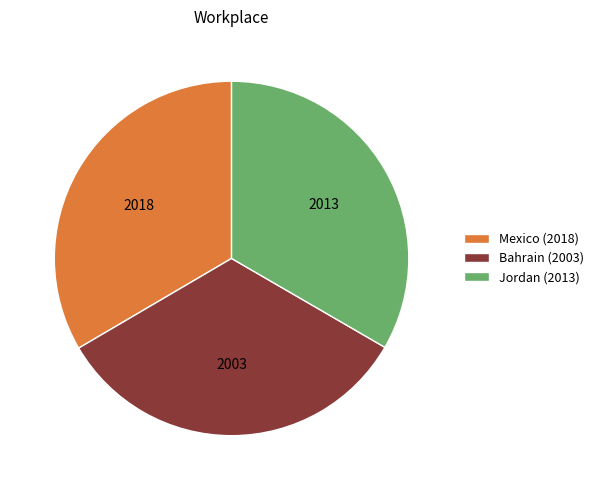

What is the ratio of the value at Bahrain (2003) to the value at Jordan (2013)?

1.0